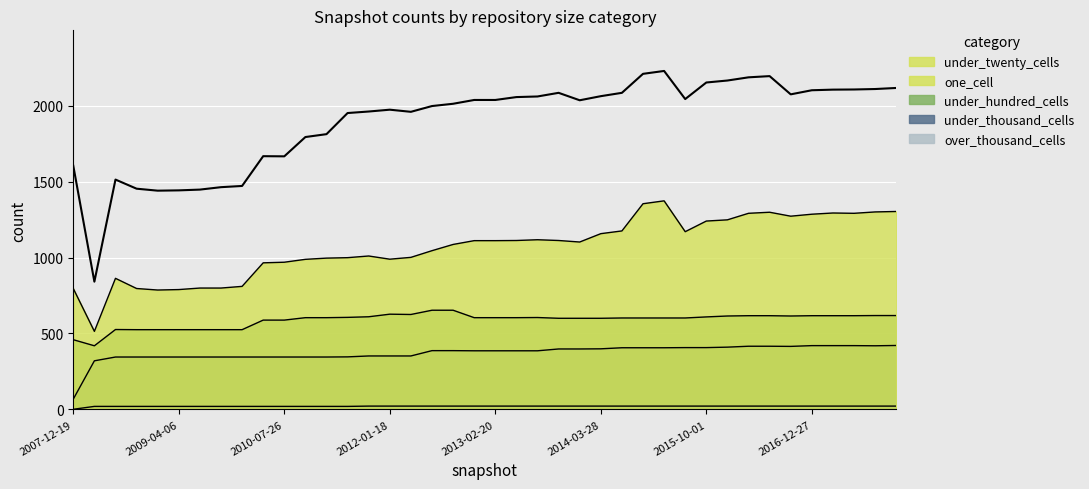

True or false: over_thousand_cells and one_cell intersect in this chart.

False